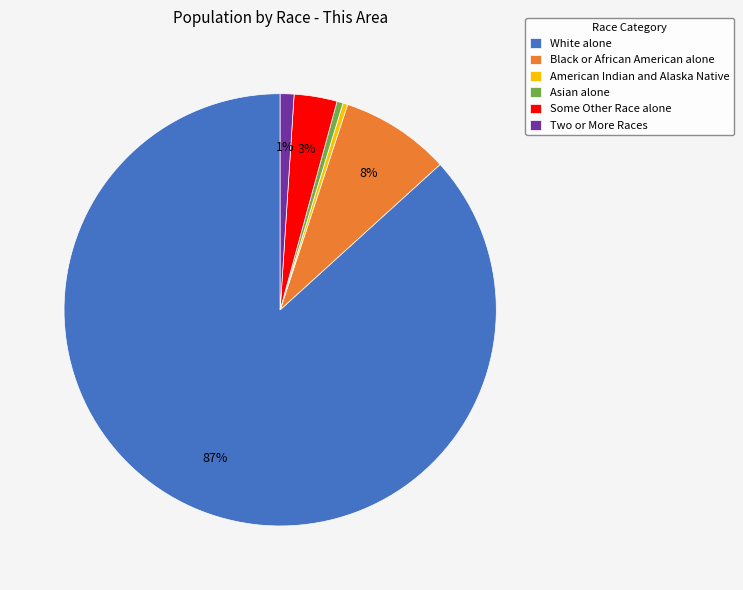

To the nearest percent, what is the average slice percentage?

17%